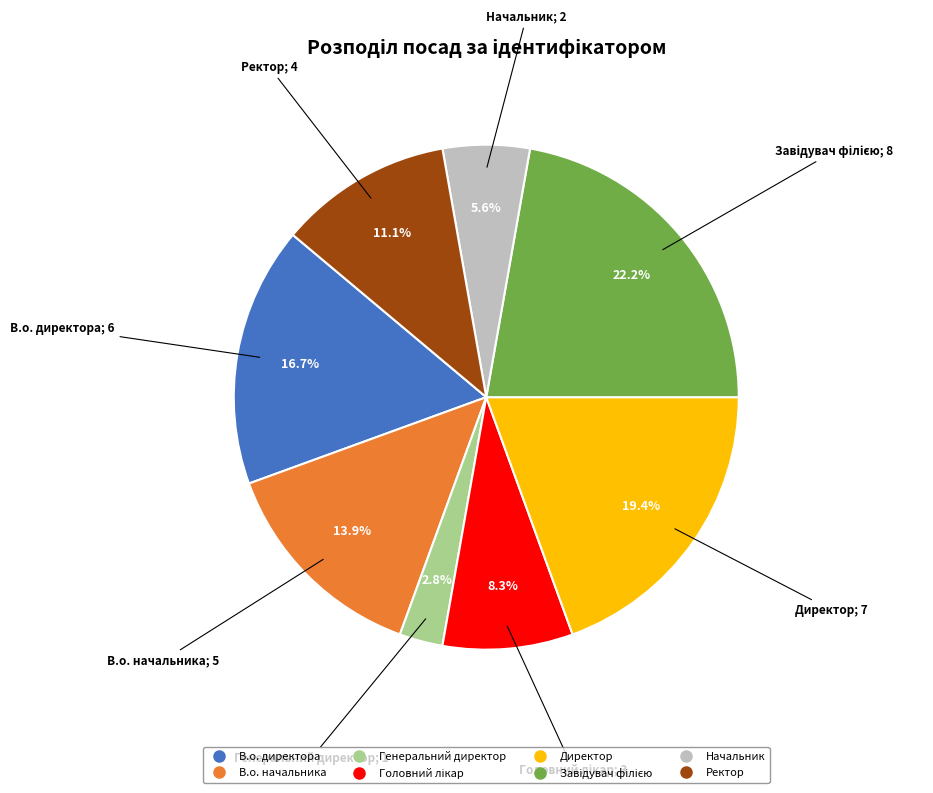

Which category has the smallest portion of the pie?

Генеральний директор